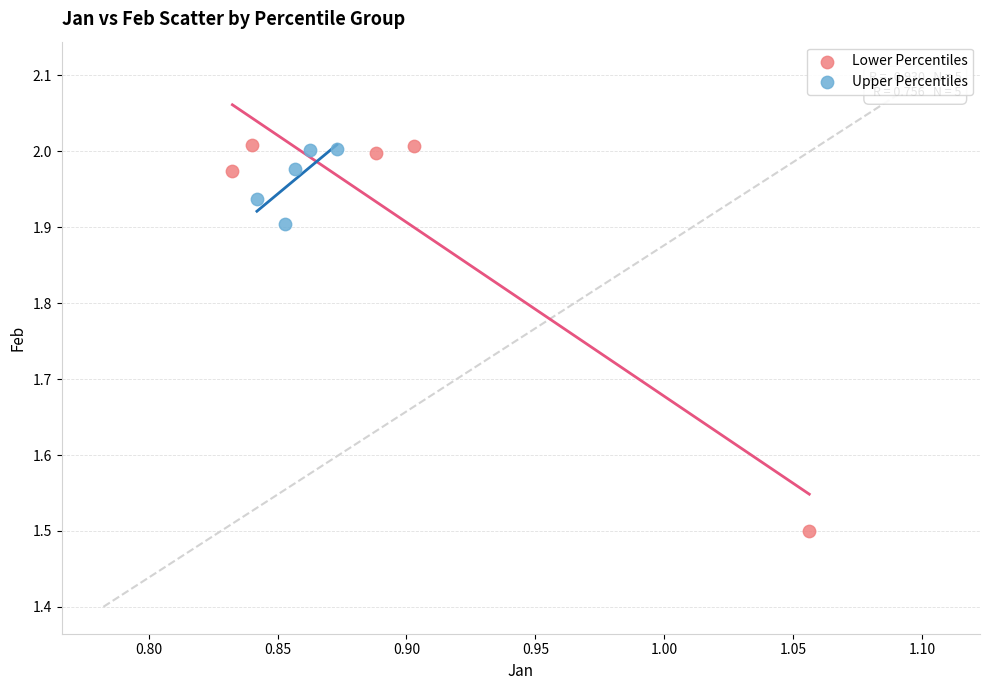

Which series contains the lowest Y value?

Lower Percentiles